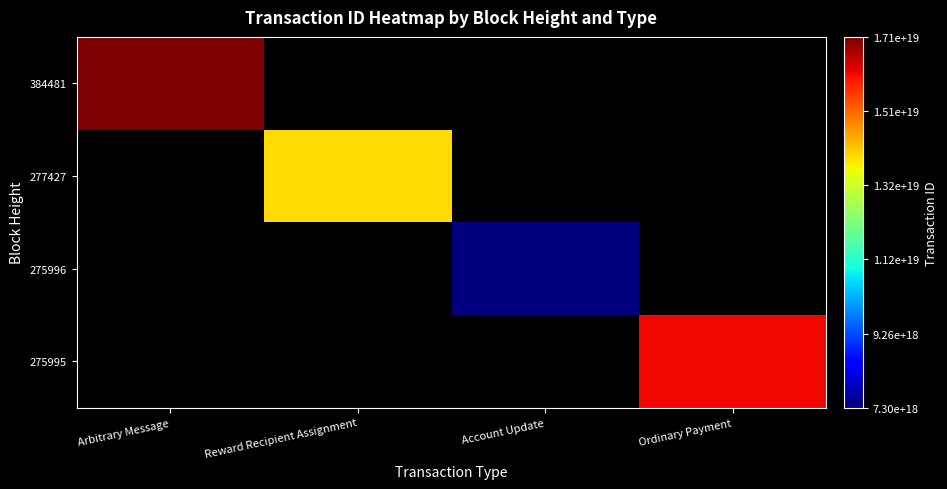

At Account Update, list the series in order from smallest to largest.

384481, 277427, 275996, 275995